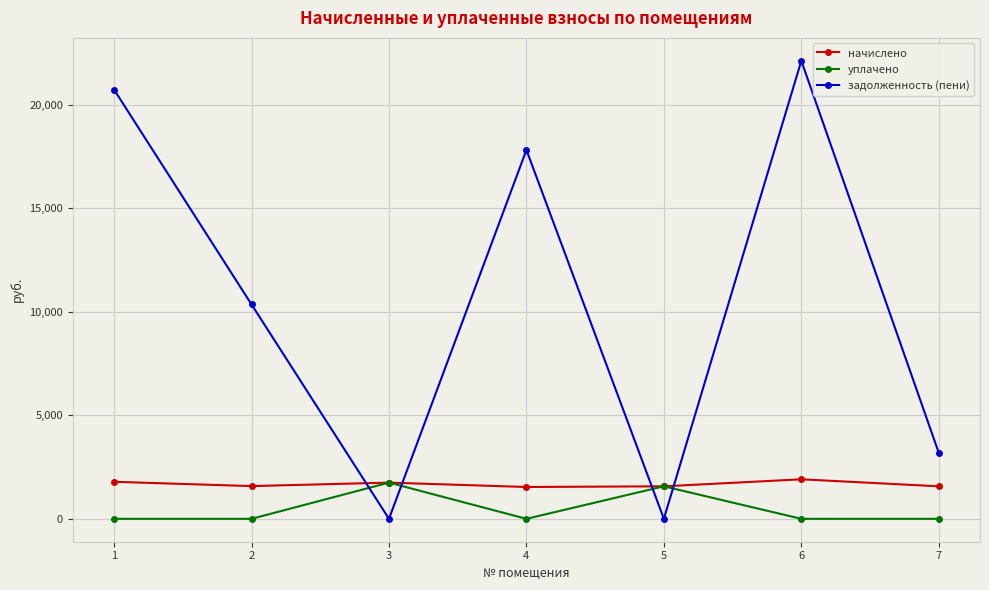

How many intersections are there between задолженность (пени) and начислено?

4